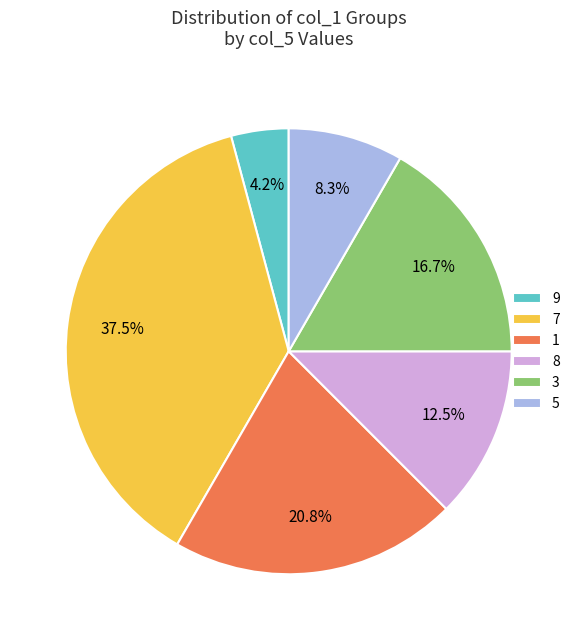

To the nearest percent, what portion does 3 represent?

17%